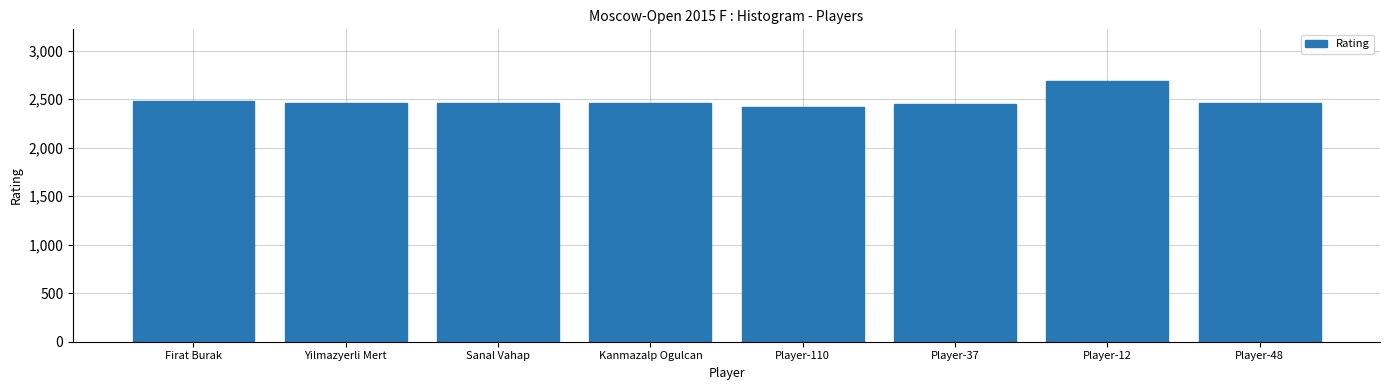

How many values are below 2462?

4